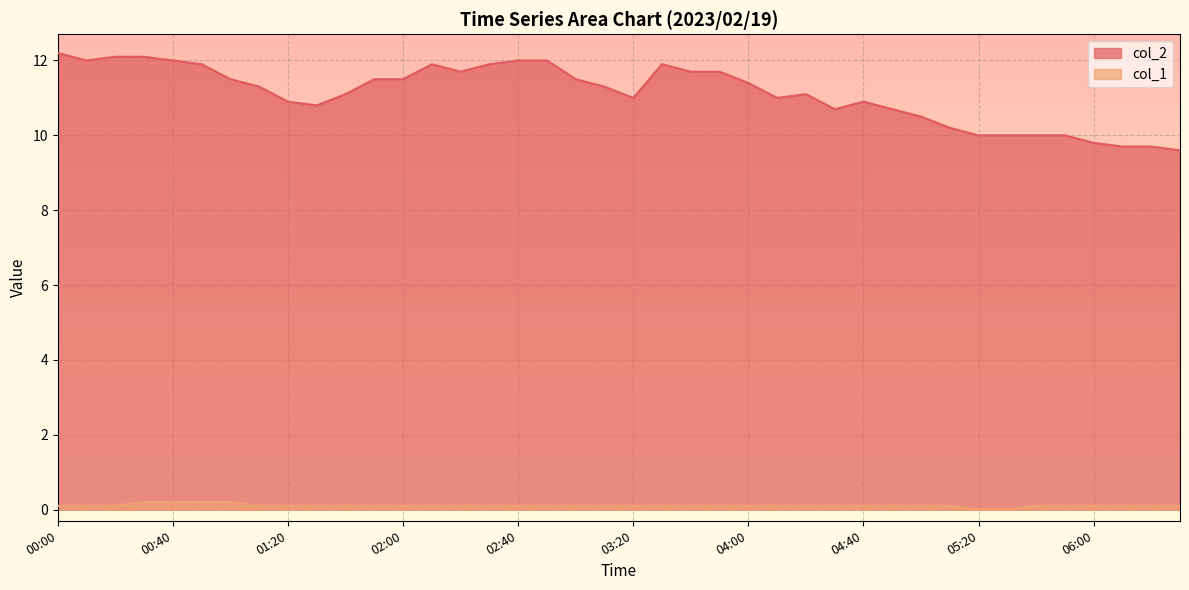

Which series has the largest total across all categories?

col_2